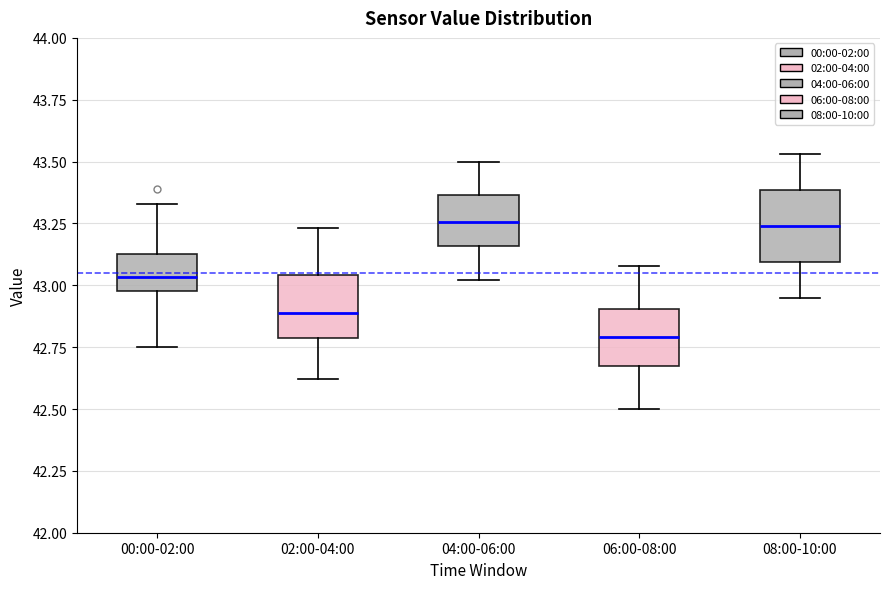

Where is the lower edge of the box for 04:00-06:00 on the y-axis? The values are not printed on the chart, so give them approximately, as read against the axis.

43.15